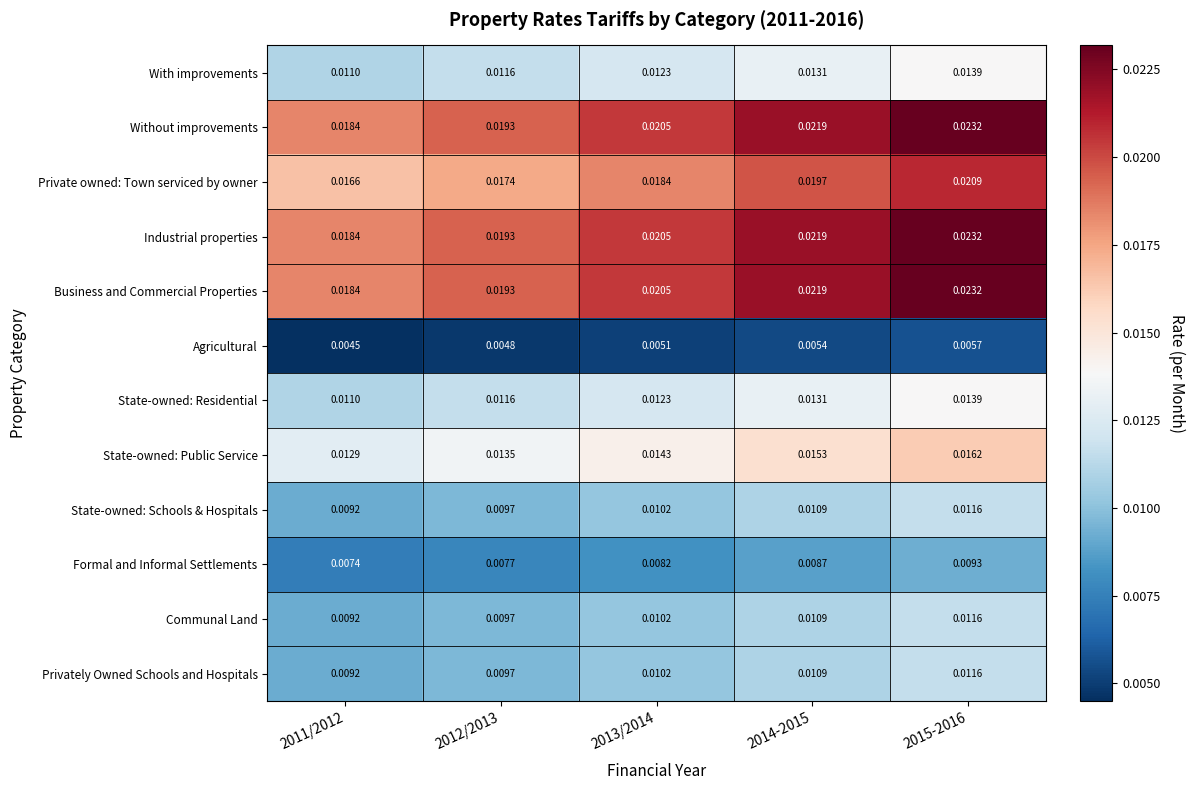

Is the value of State-owned: Public Service at 2011/2012 greater than the value of State-owned: Schools & Hospitals at 2013/2014?

Yes